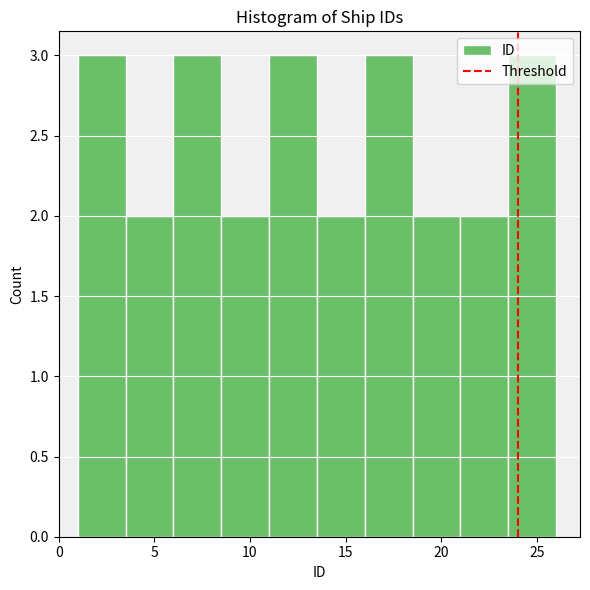

Reading left to right, list every bar in this chart as the range it spans on the x-axis followed by its height. The values are not printed on the chart, so give them approximately, as read against the axis.

1.0 to 3.5: 3
3.5 to 6.0: 2
6.0 to 8.5: 3
8.5 to 11.0: 2
11.0 to 13.5: 3
13.5 to 16.0: 2
16.0 to 18.5: 3
18.5 to 21.0: 2
21.0 to 23.5: 2
23.5 to 26.0: 3